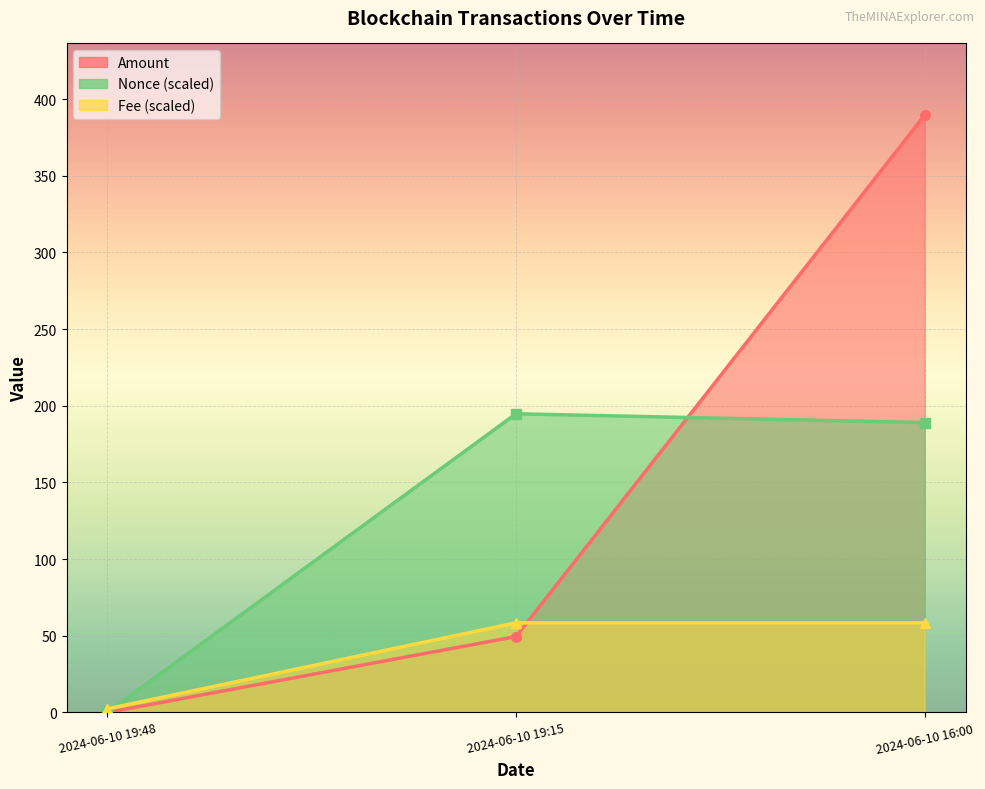

At which category does the chart reach its minimum across all series?

2024-06-10 19:48